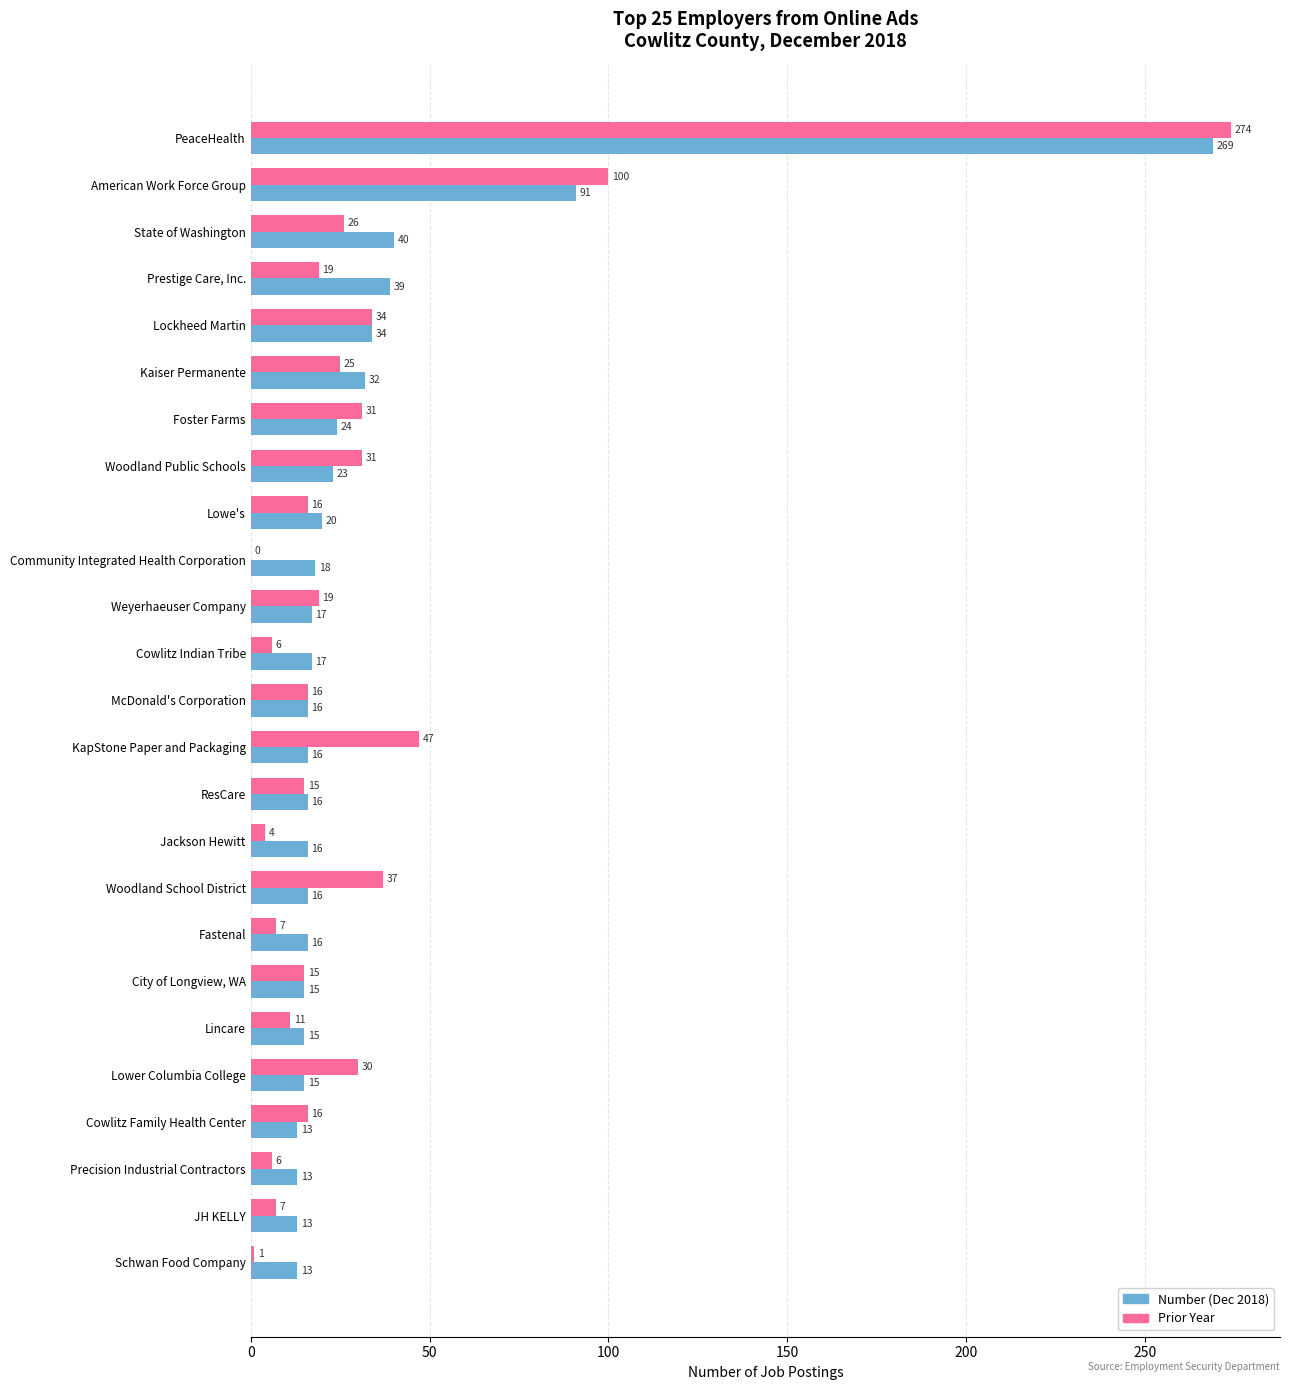

How many positive values does the Prior Year series have?

24